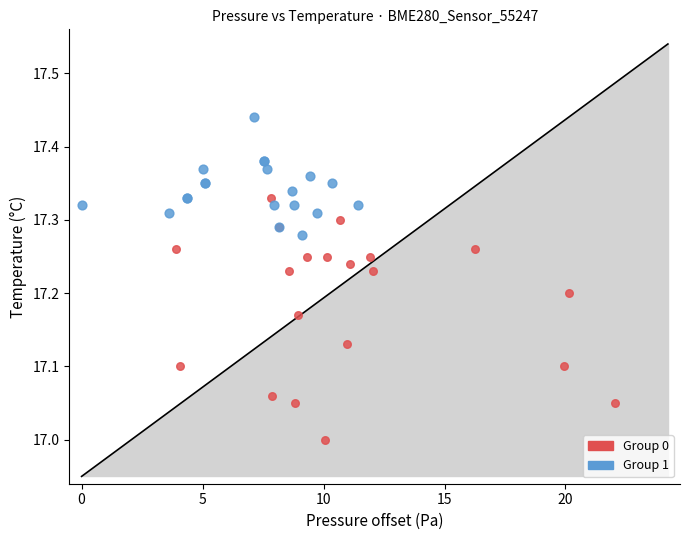

Which series reaches the minimum Y coordinate?

Group 0